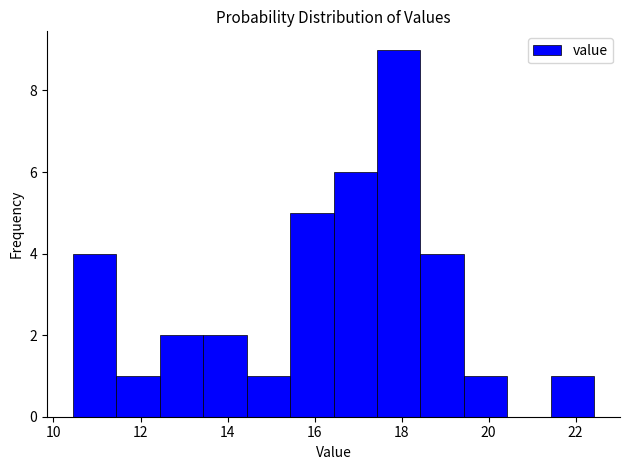

Reading left to right, list every bar in this chart as the range it spans on the x-axis followed by its height. Neither the bar edges nor the heights are printed on the chart, so give them approximately, as read against the axes.

10.4 to 11.4: 4
11.4 to 12.4: 1
12.4 to 13.4: 2
13.4 to 14.4: 2
14.4 to 15.4: 1
15.4 to 16.4: 5
16.4 to 17.4: 6
17.4 to 18.4: 9
18.4 to 19.4: 4
19.4 to 20.4: 1
20.4 to 21.4: 0
21.4 to 22.4: 1